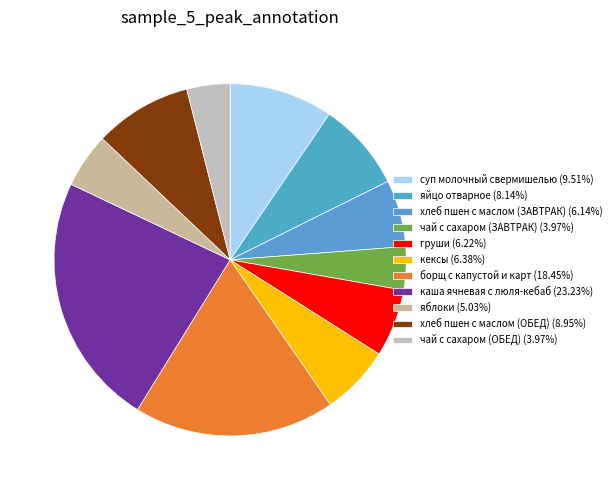

How many slices are in this pie chart?

11